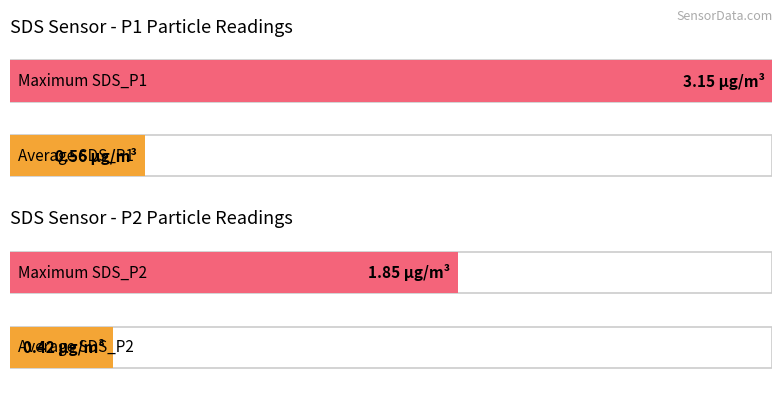

What are all the series names shown in the legend?

SDS_P1, SDS_P2